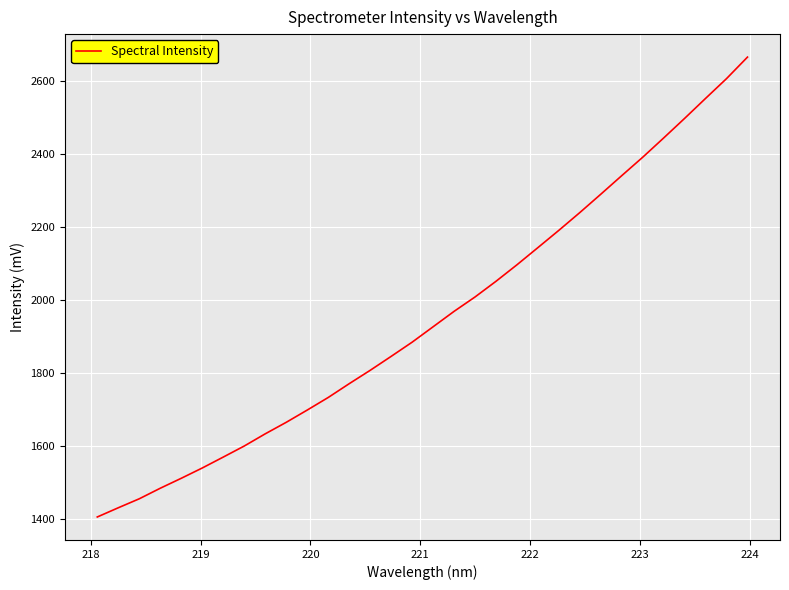

What is the minimum value shown in the chart?

1406.3